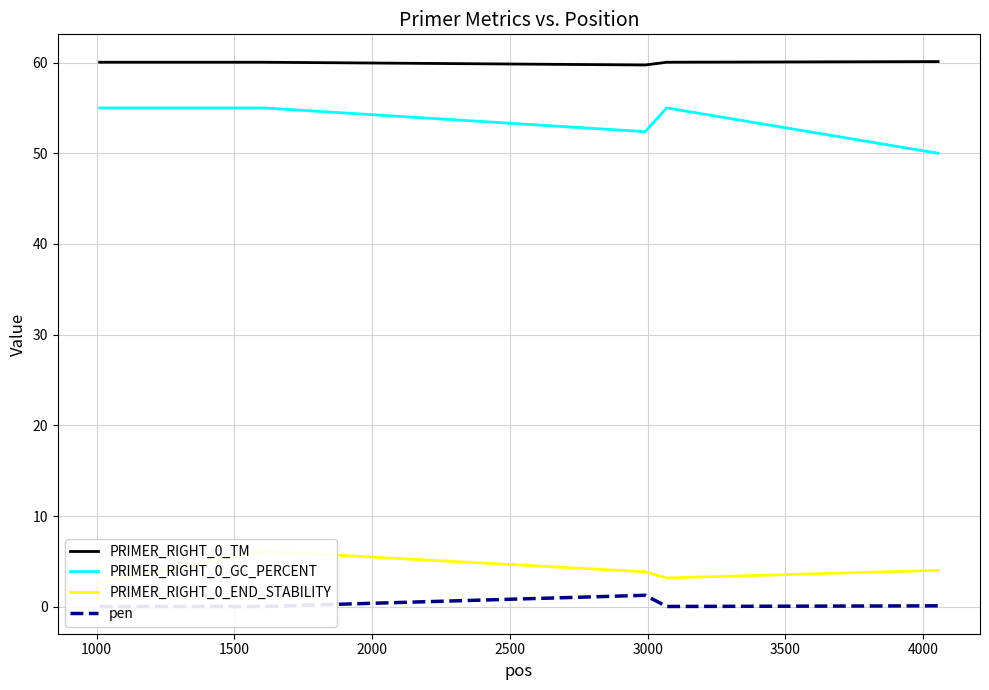

What is the maximum value for PRIMER_RIGHT_0_GC_PERCENT?

55.0